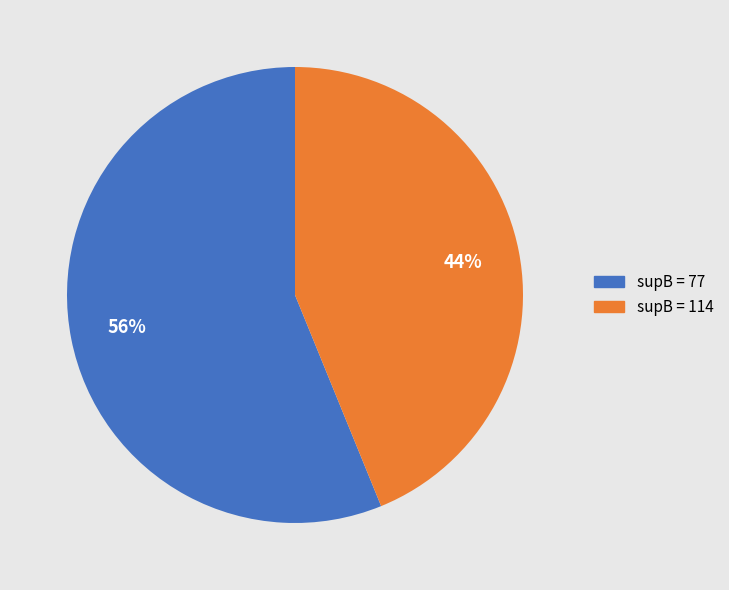

To the nearest percent, what is the average slice percentage?

50%